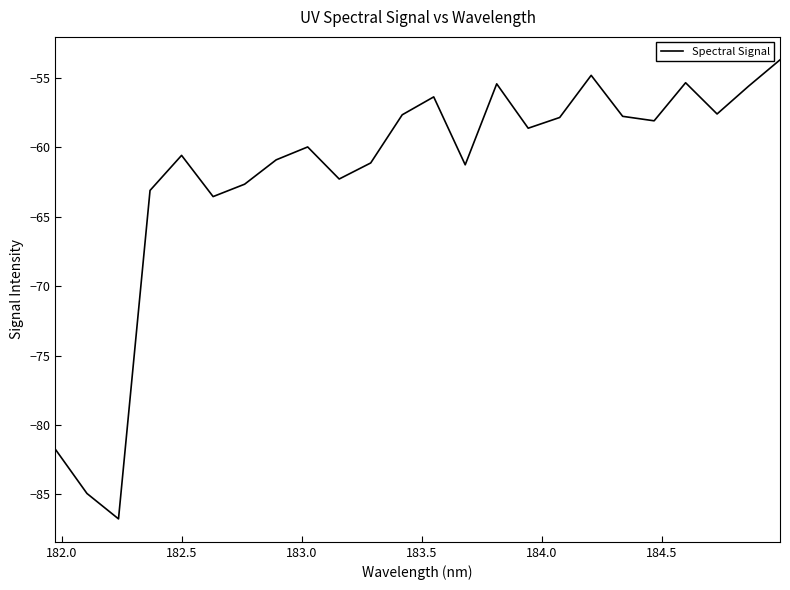

What is the maximum value shown in the chart?

-53.7